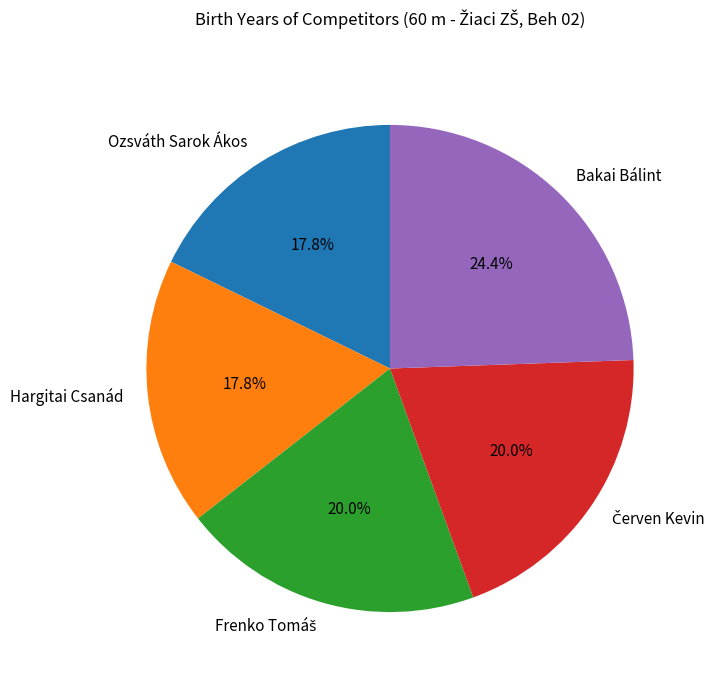

The Ozsváth Sarok Ákos slice represents 18% of the pie. True or false?

True